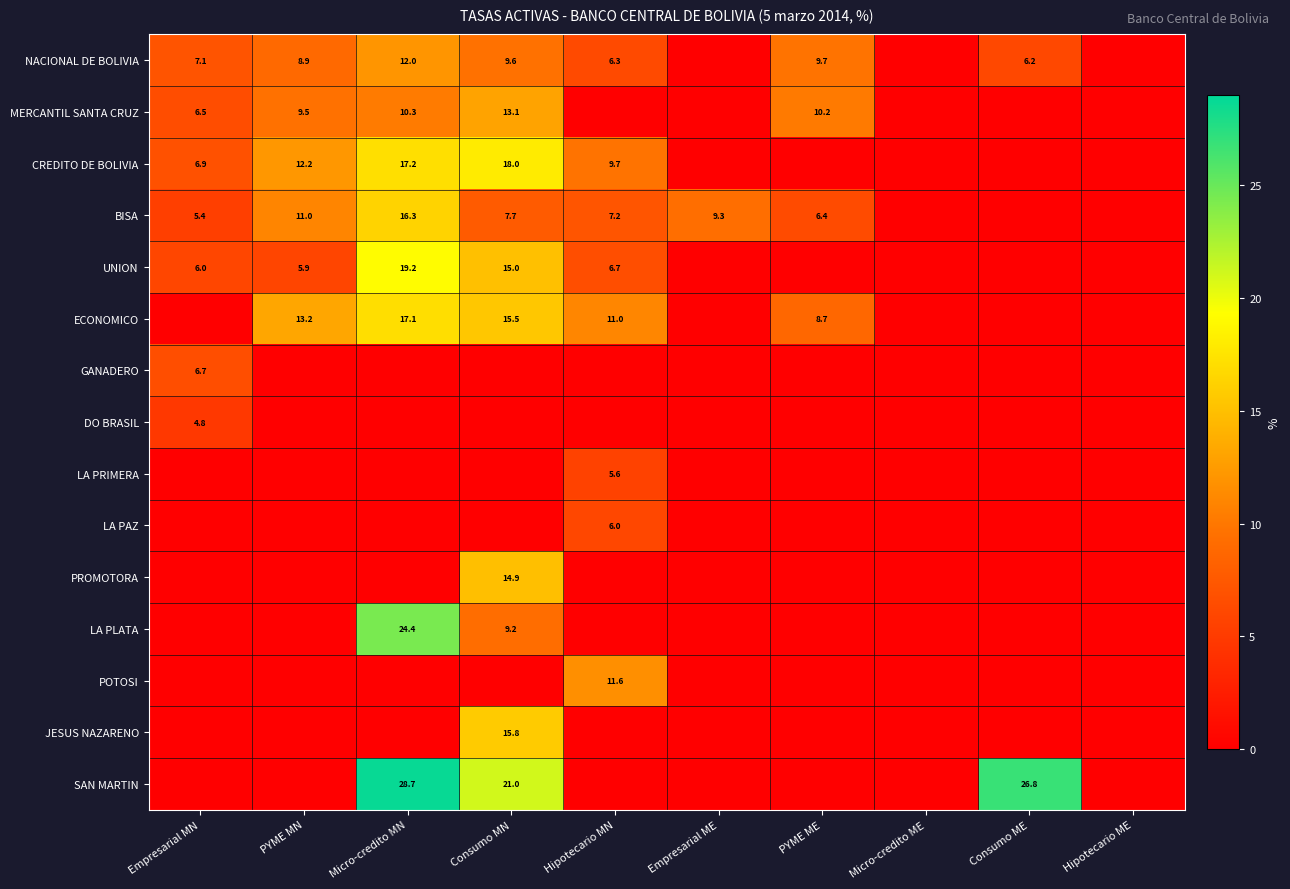

Is it true that CREDITO DE BOLIVIA equals 17.2 at Micro-credito MN?

True